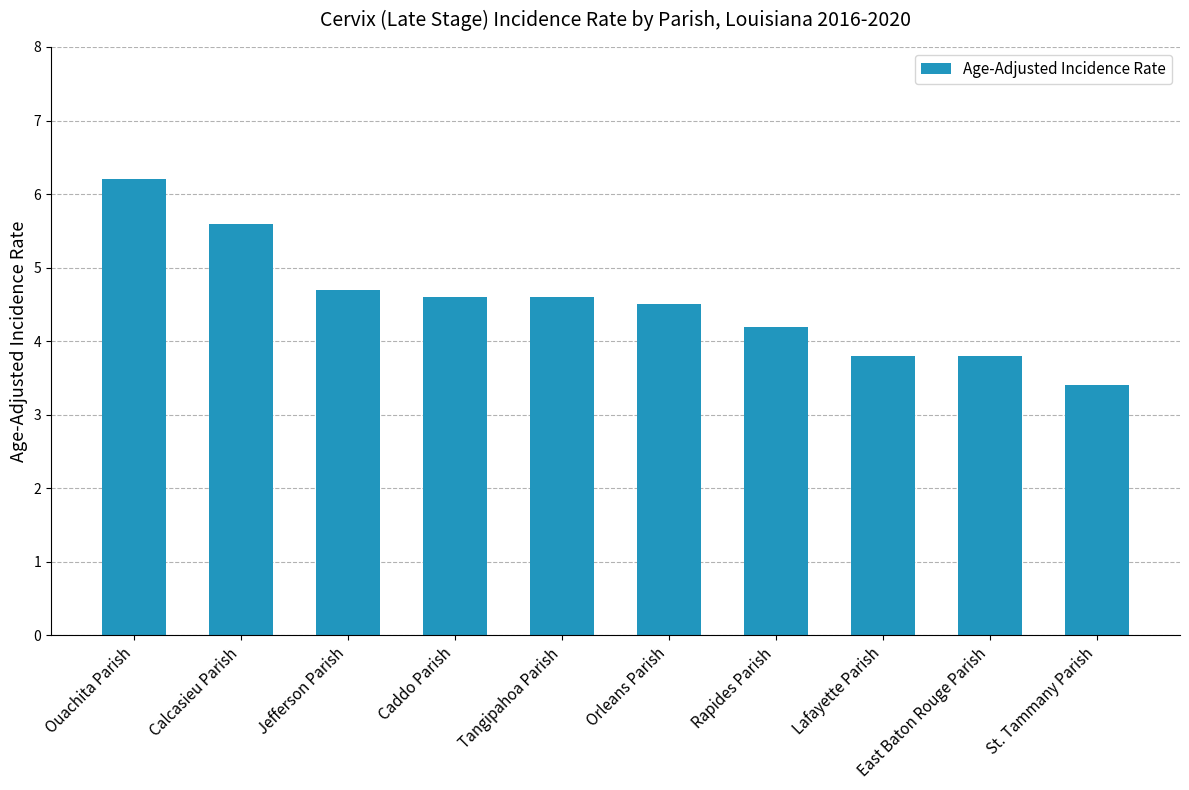

What is the ratio of the value at Lafayette Parish to the value at Jefferson Parish?

0.8